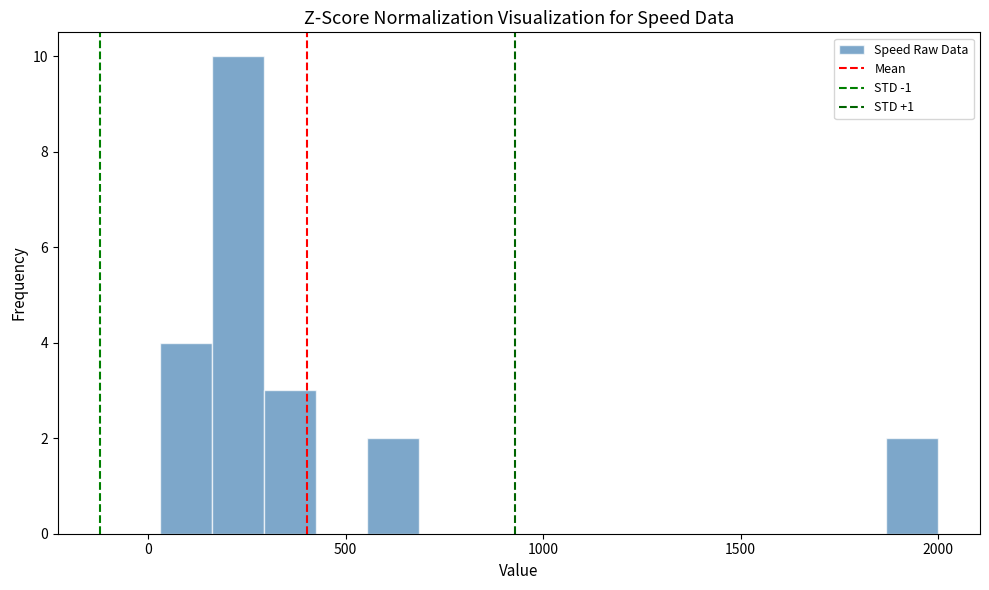

Read against the x-axis, roughly where is the centre of the tallest bar?

250